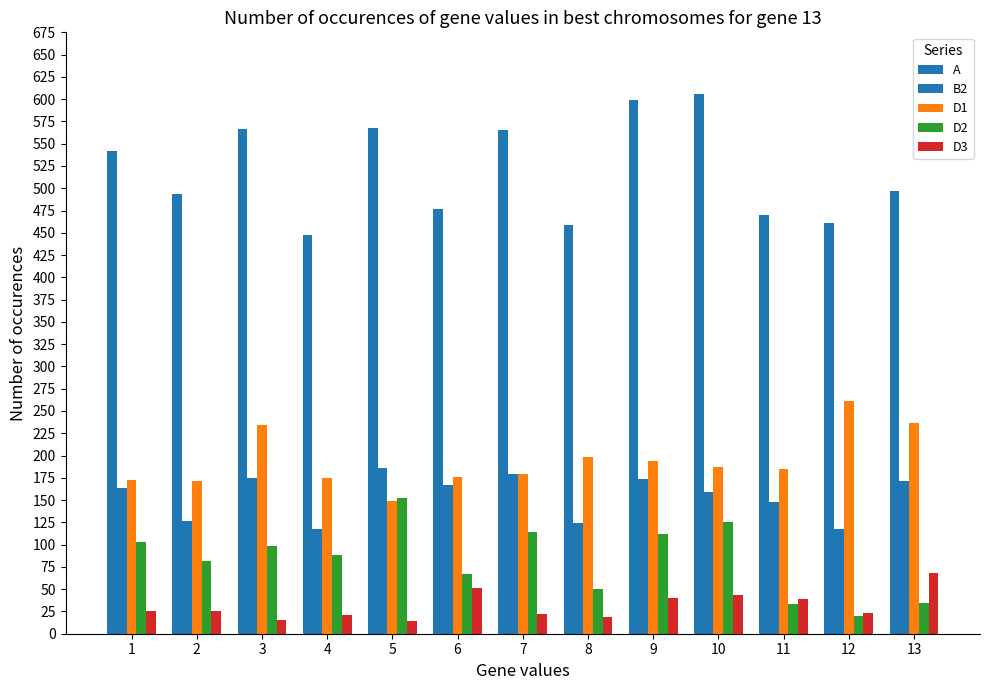

Reading left to right, transcribe all the data shown in this chart.

A: 1=542	2=493	3=567	4=447	5=568	6=477	7=565	8=459	9=599	10=606	11=470	12=461	13=497
B2: 1=163	2=127	3=175	4=117	5=186	6=167	7=179	8=124	9=174	10=159	11=148	12=118	13=171
D1: 1=172	2=171	3=234	4=175	5=149	6=176	7=179	8=198	9=194	10=187	11=185	12=261	13=237
D2: 1=103	2=82	3=98	4=88	5=152	6=67	7=114	8=50	9=112	10=125	11=33	12=20	13=34
D3: 1=26	2=25	3=15	4=21	5=14	6=51	7=22	8=19	9=40	10=44	11=39	12=23	13=68